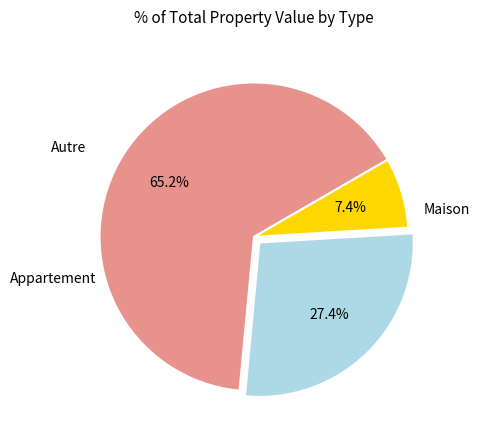

Is there a majority slice in this chart?

Yes